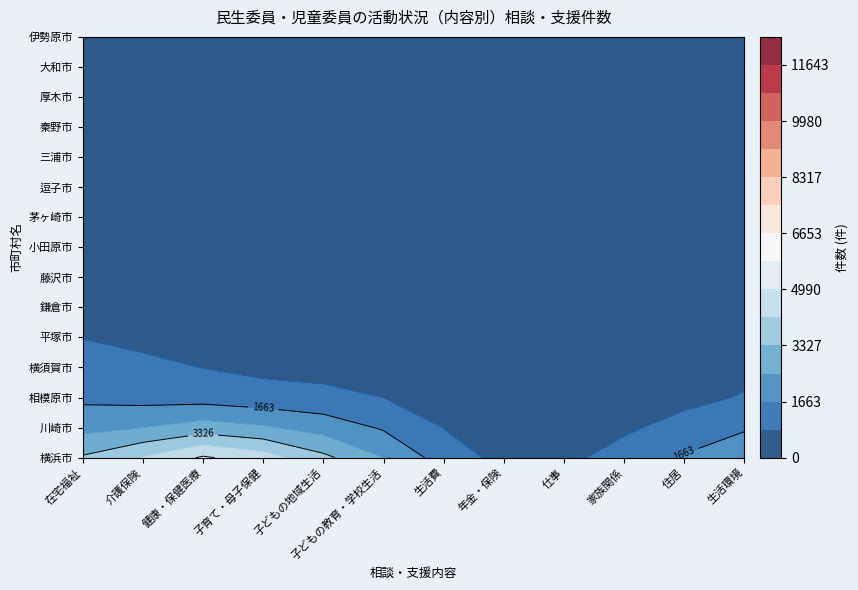

What is the greatest value displayed?

12475